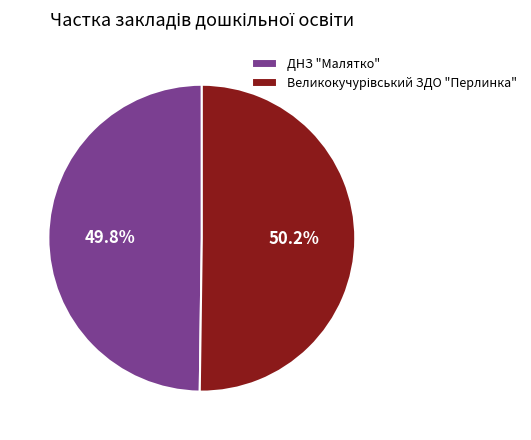

Is there a majority slice in this chart?

Yes